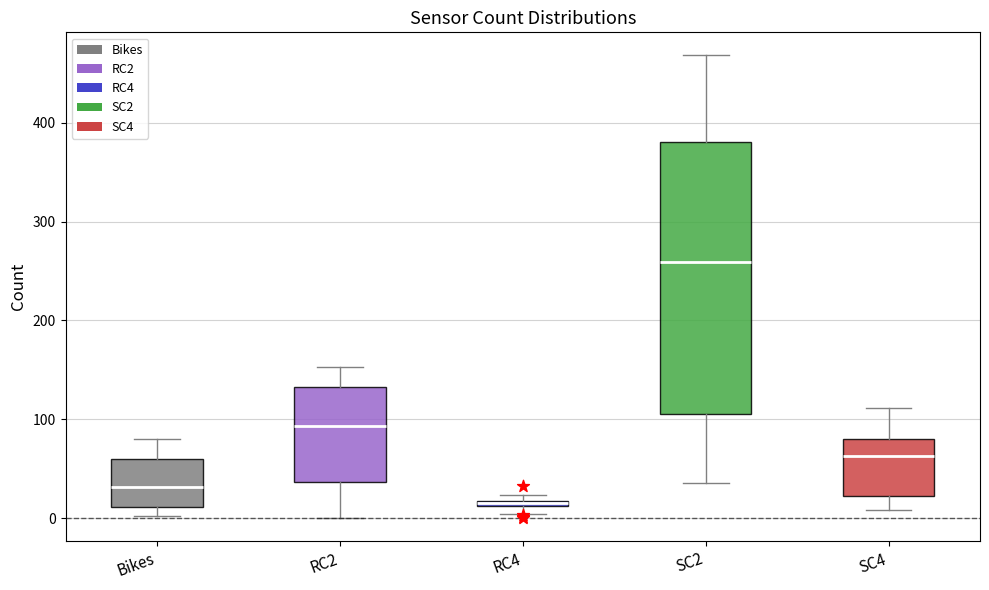

Where is the lower edge of the box for Bikes on the y-axis? The values are not printed on the chart, so give them approximately, as read against the axis.

10